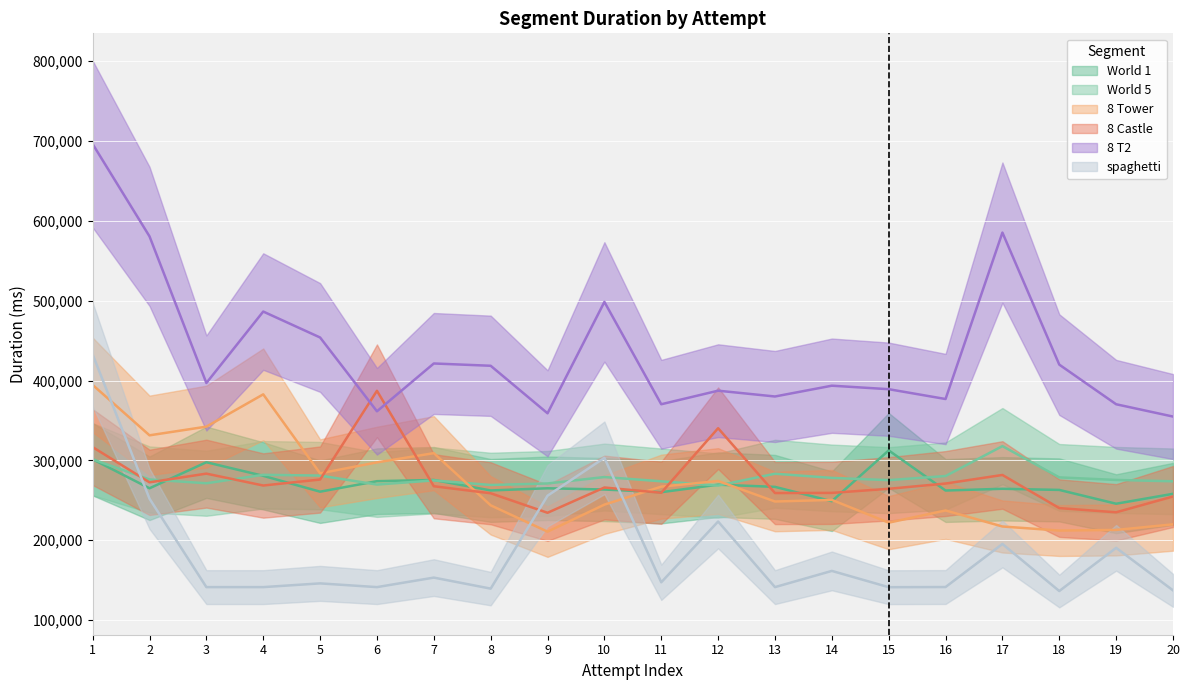

Which has a higher value, World 1 or 8 T2?

8 T2